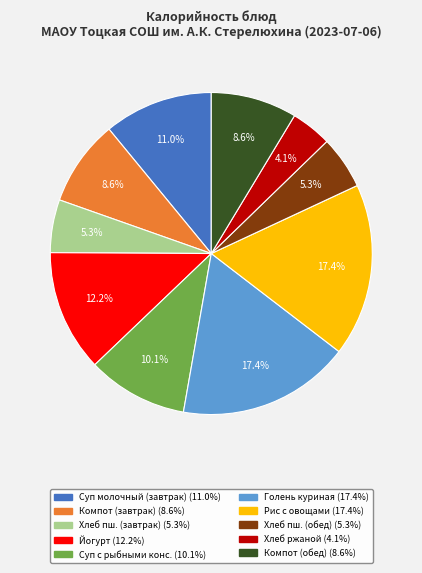

Is there a majority slice in this chart?

No